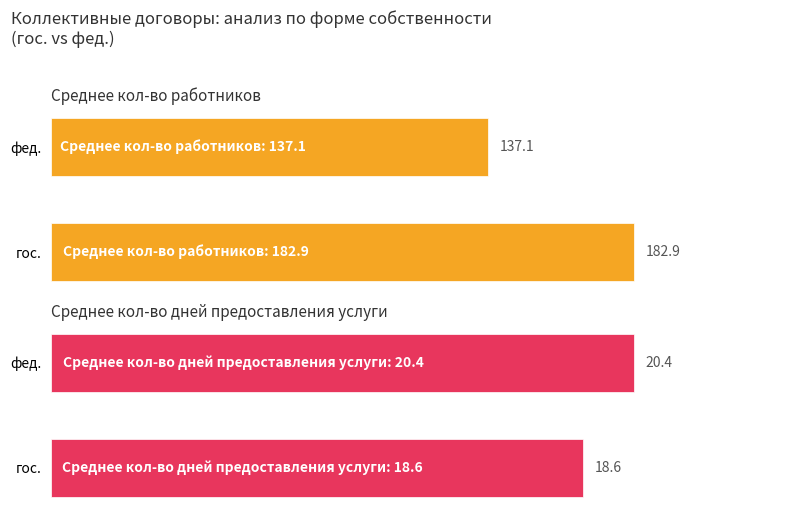

How many bars are there in each group?

2